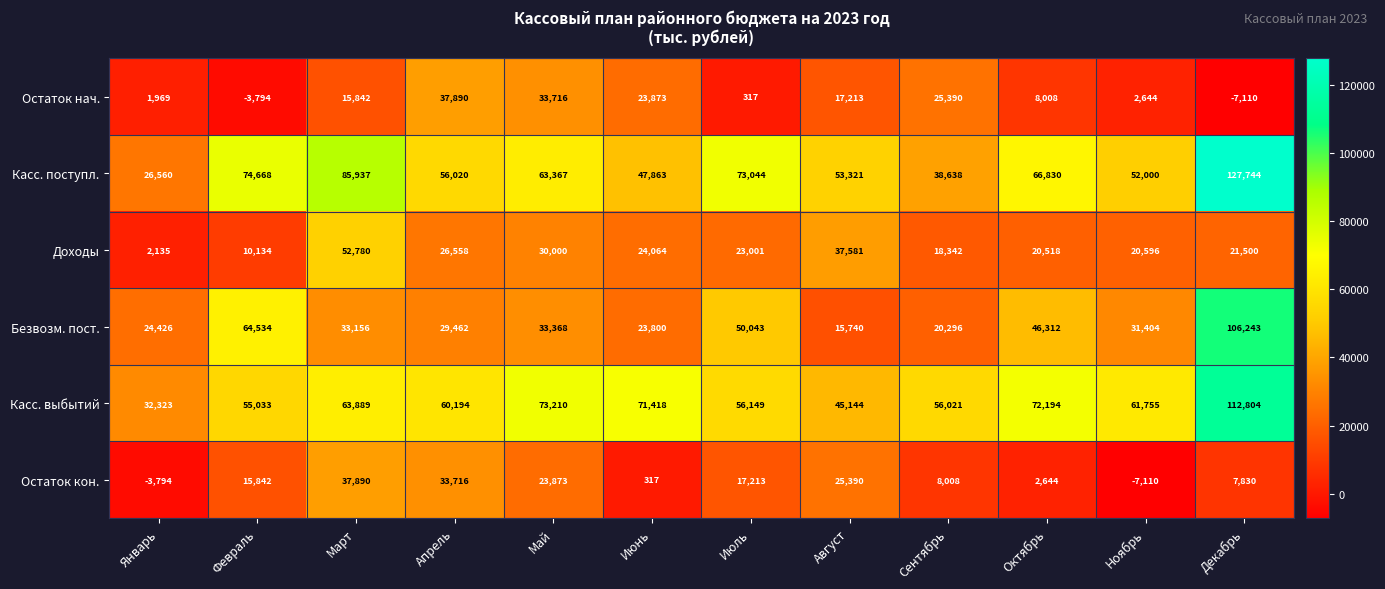

List the labels in order of Доходы value, smallest first.

Январь, Февраль, Сентябрь, Октябрь, Ноябрь, Декабрь, Июль, Июнь, Апрель, Май, Август, Март